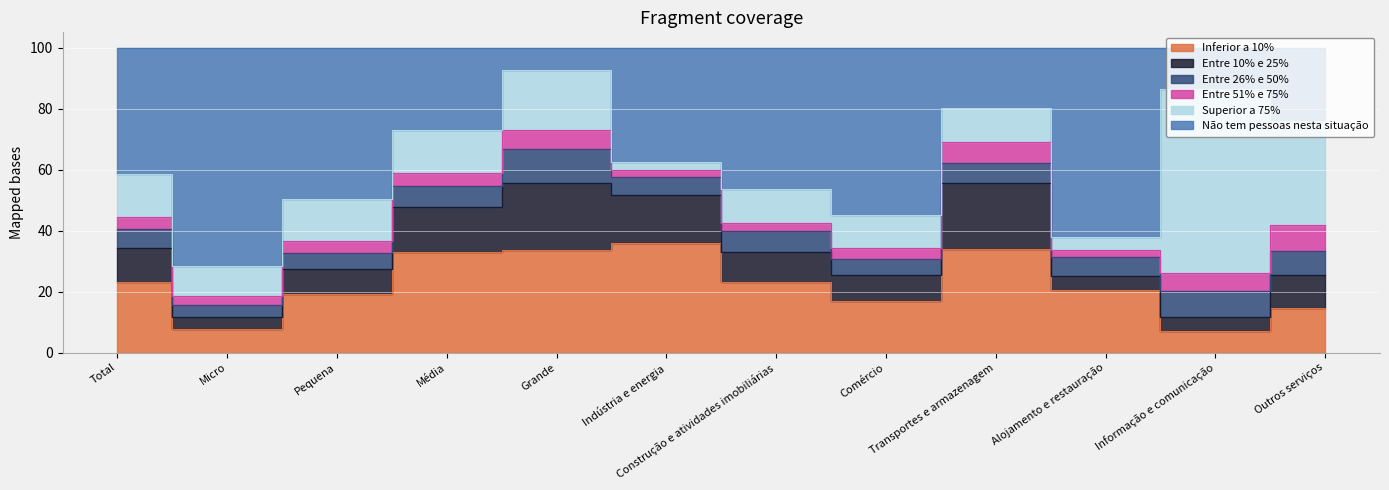

How many lines are shown in the chart?

6